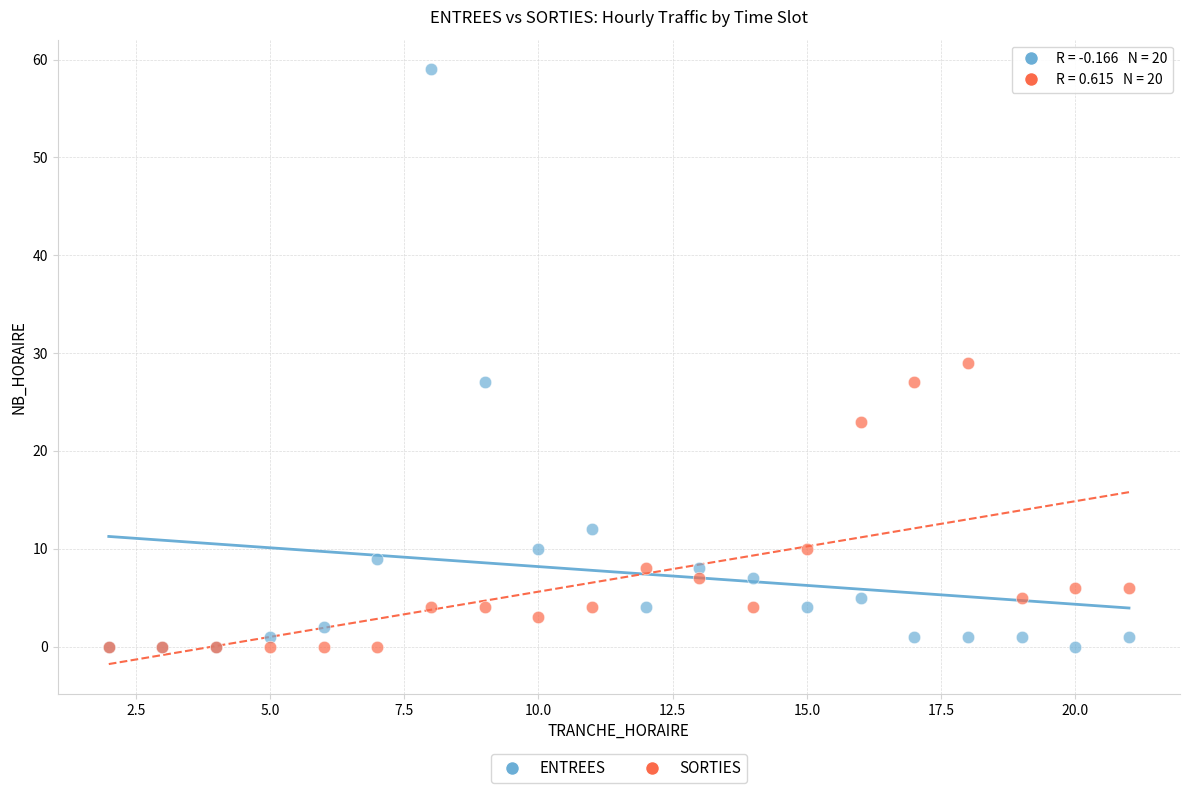

Which series contains the highest Y value?

ENTREES